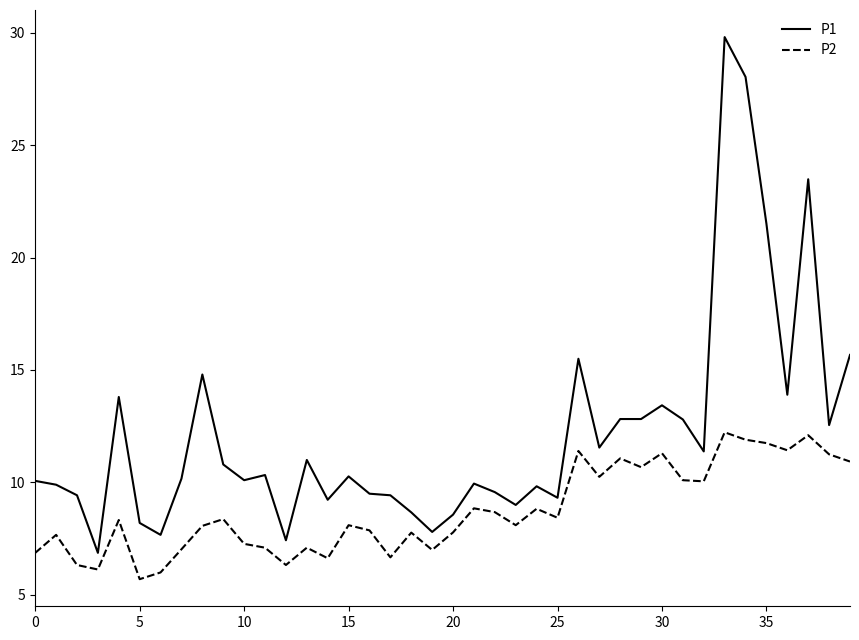

List the series in order of their overall mean, highest first.

P1, P2